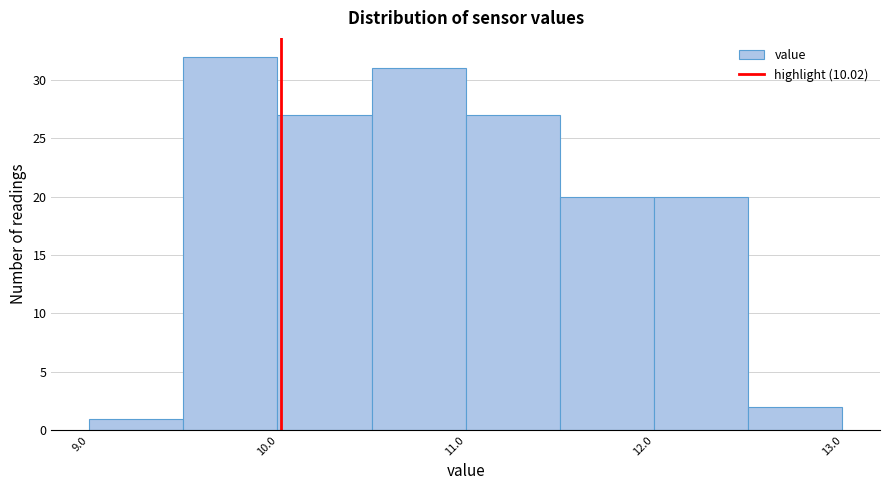

Reading left to right, list every bar in this chart as the range it spans on the x-axis followed by its height. The values are not printed on the chart, so give them approximately, as read against the axis.

9.0 to 9.5: 1
9.5 to 10.0: 32
10.0 to 10.5: 27
10.5 to 11.0: 31
11.0 to 11.5: 27
11.5 to 12.0: 20
12.0 to 12.5: 20
12.5 to 13.0: 2